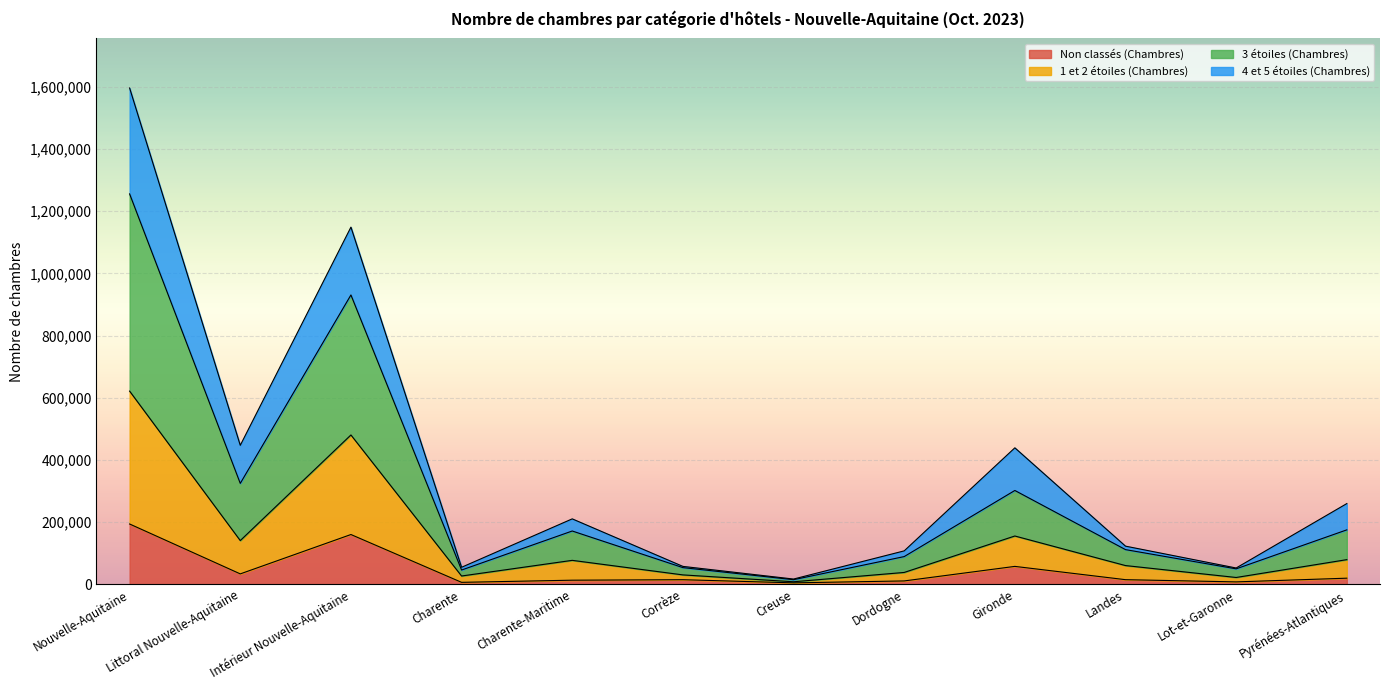

What is the value of the 3 étoiles (Chambres) point at the 7th from the left?

17265